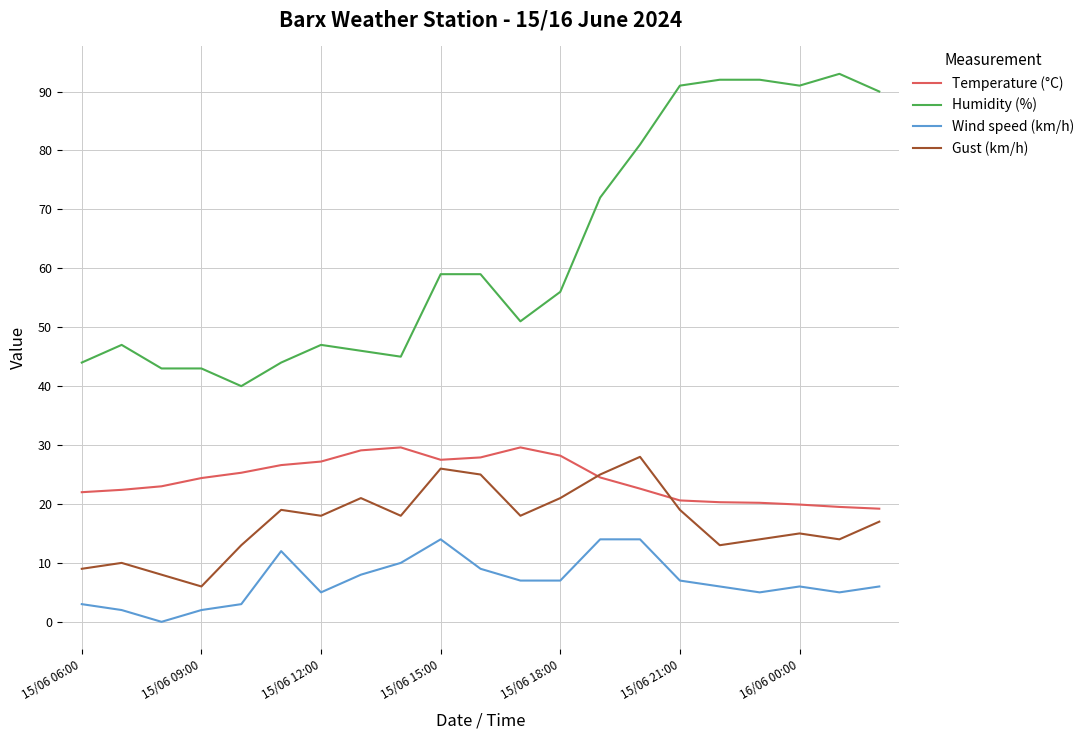

Which series has the largest range (max minus min)?

Humidity (%)